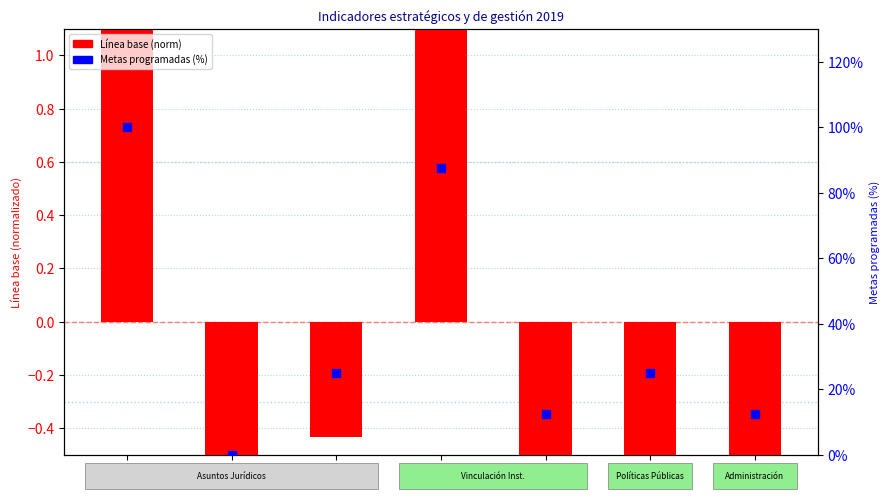

At how many categories does at least one series exceed 99?

1